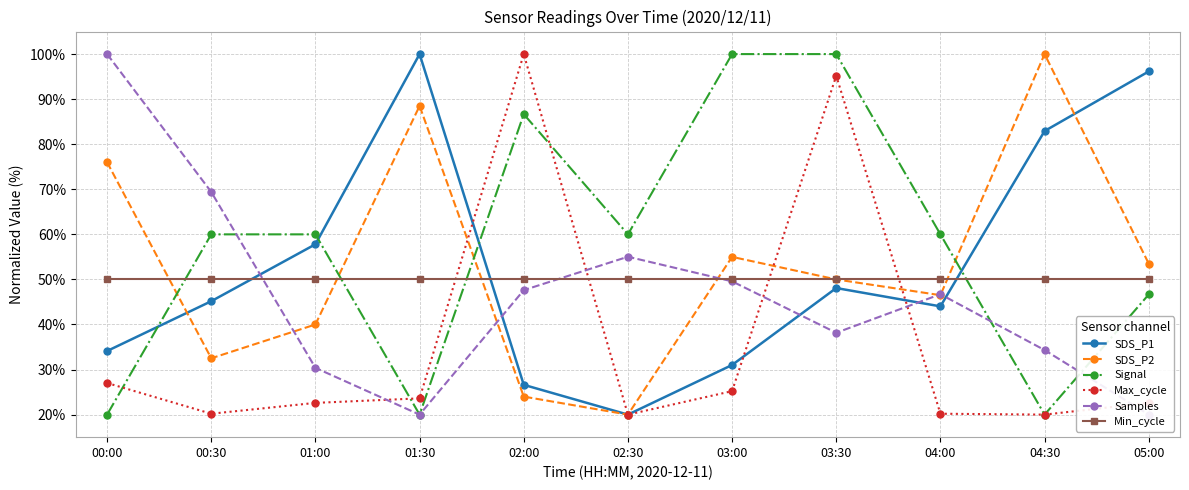

In SDS_P1, how many points are lower than both neighbors (excluding endpoints)?

2